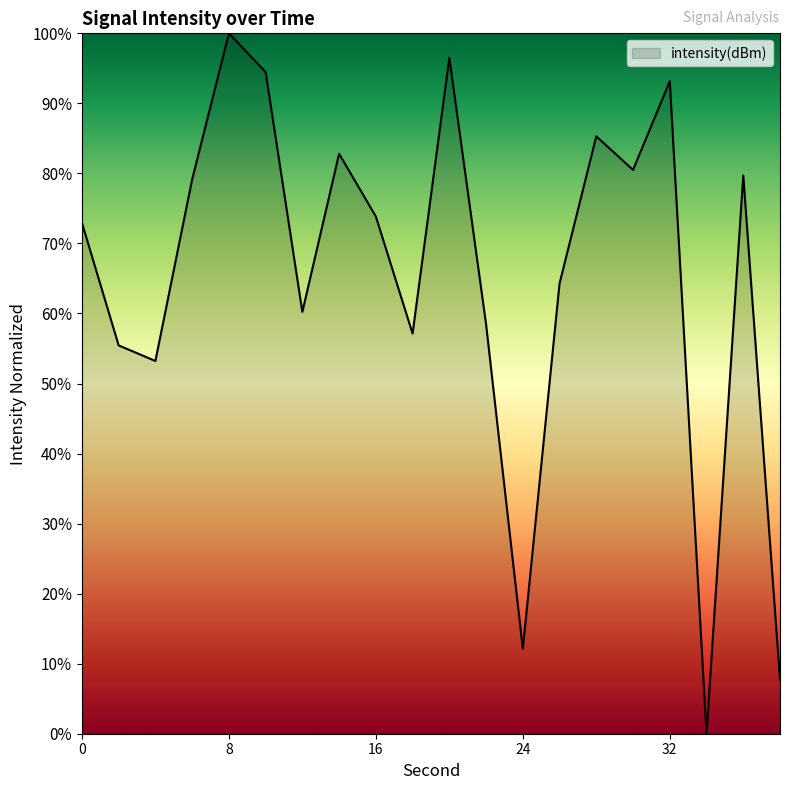

True or false: there are more than 2 points higher than both neighbors.

True